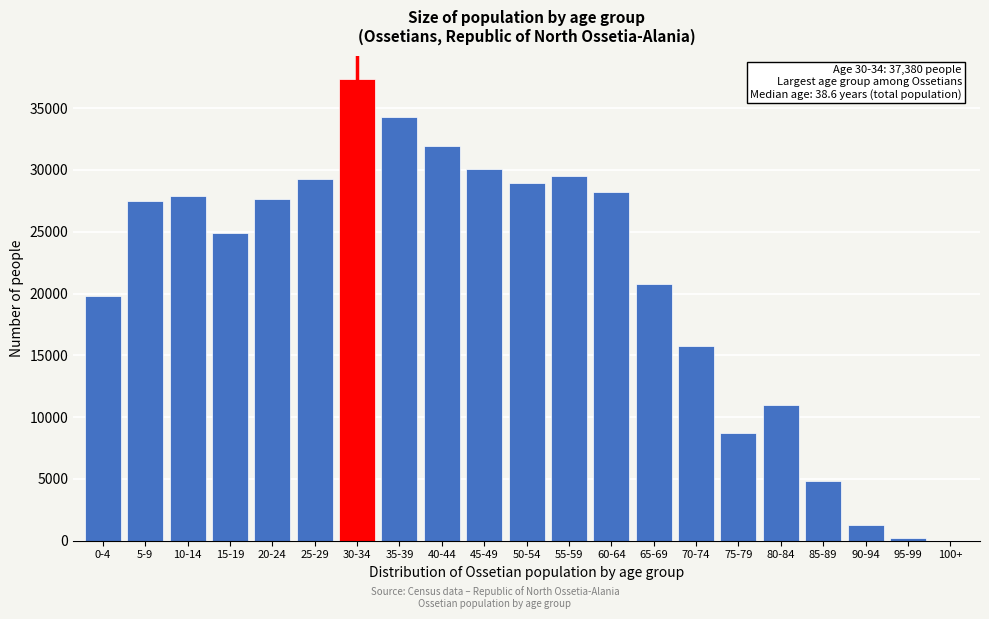

What is the maximum value shown in the chart?

37380